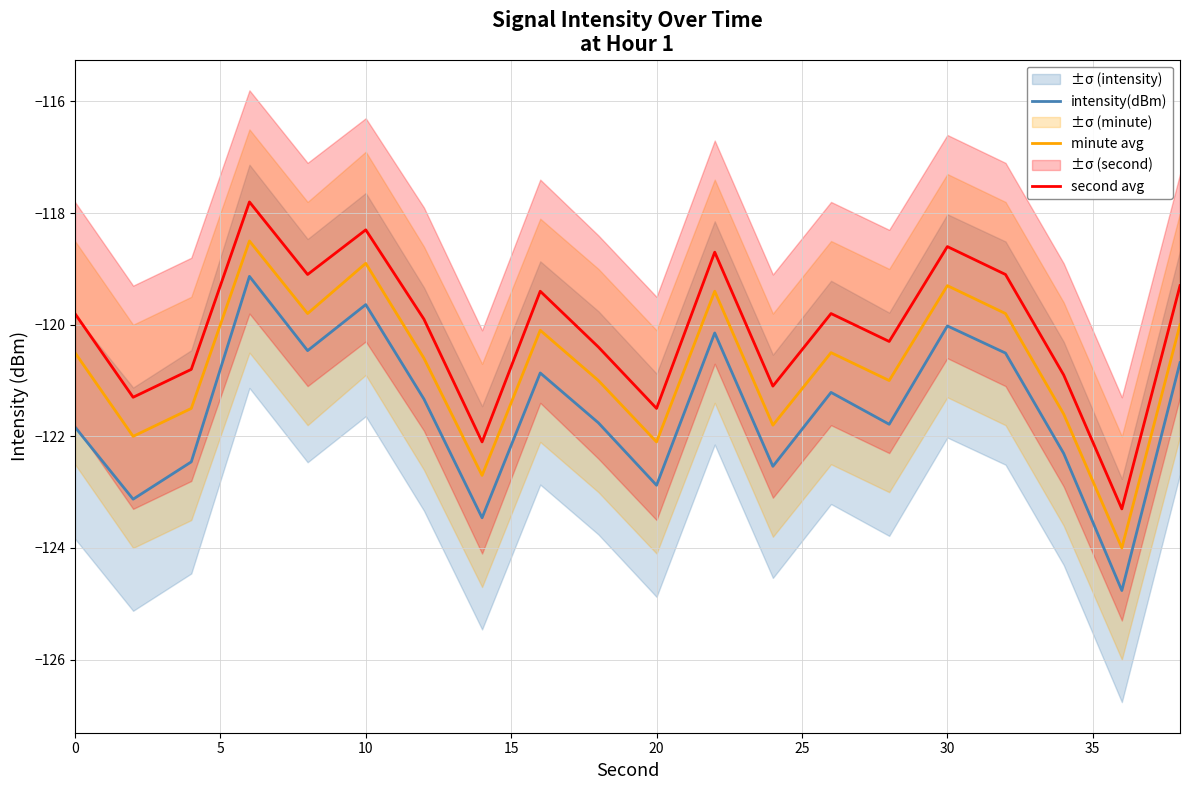

Is the value of second avg at 10 greater than the value of minute avg at 10?

Yes